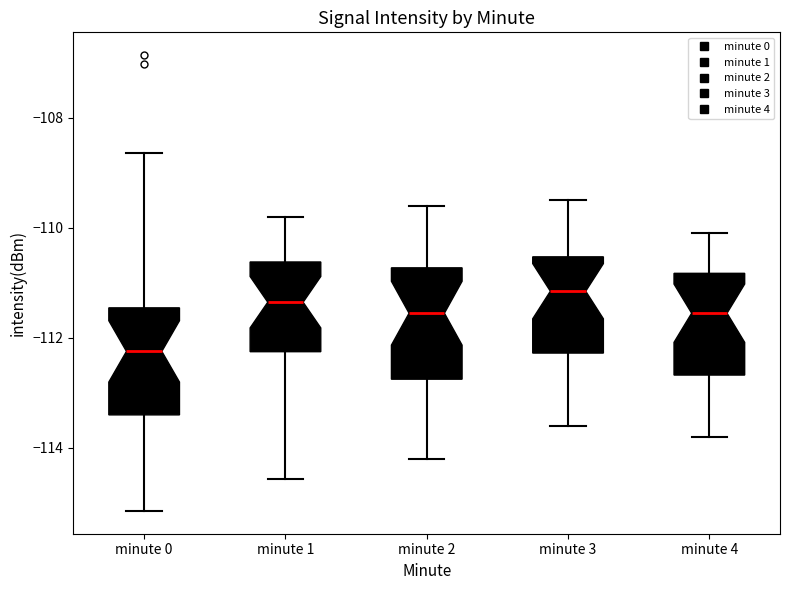

Reading left to right, read every box against the y-axis: the position of its median line, the range the box covers, and the ends of its whiskers. The values are not printed on the chart, so give them approximately, as read against the axis.

minute 0: median -112.2, box -113.4 to -111.4, whiskers -115.2 to -108.6
minute 1: median -111.4, box -112.2 to -110.6, whiskers -114.6 to -109.8
minute 2: median -111.6, box -112.8 to -110.8, whiskers -114.2 to -109.6
minute 3: median -111.2, box -112.2 to -110.6, whiskers -113.6 to -109.4
minute 4: median -111.6, box -112.6 to -110.8, whiskers -113.8 to -110.0